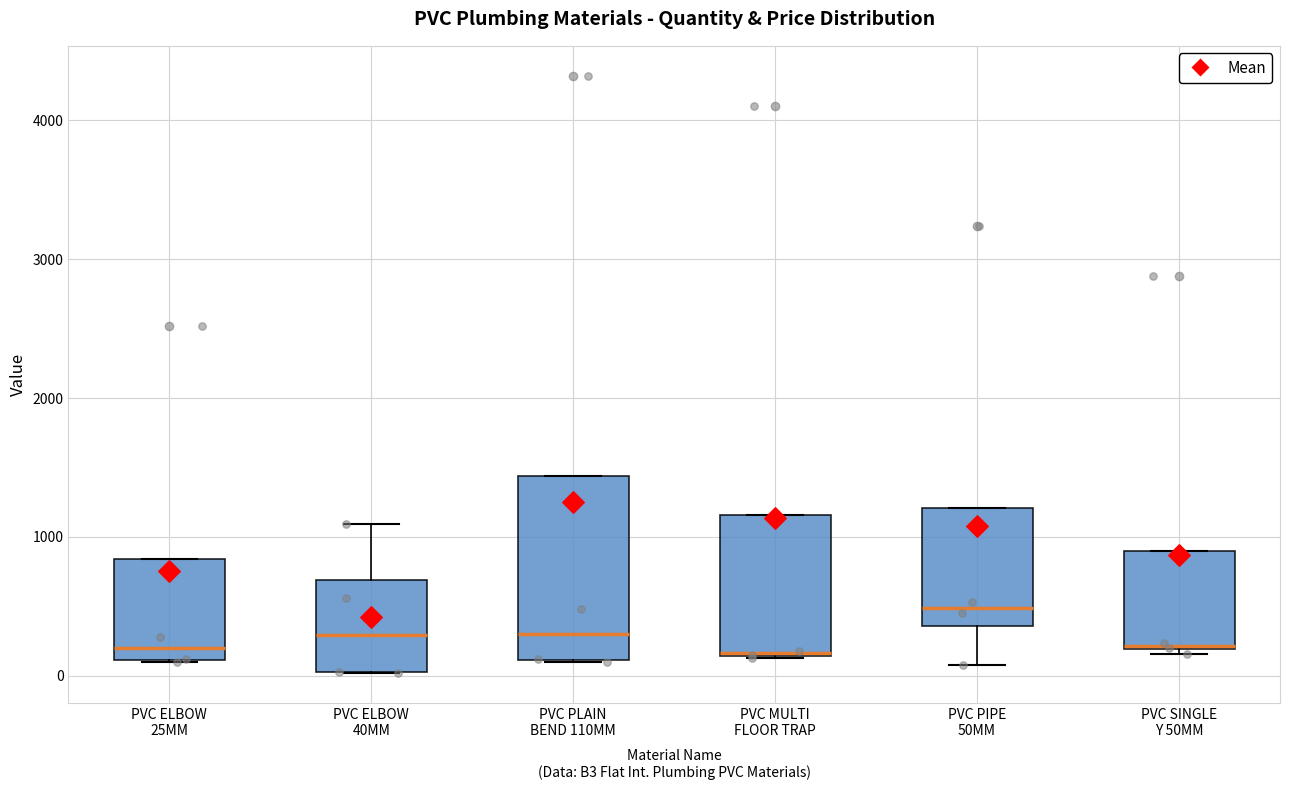

Reading left to right, transcribe this box plot: for each box, give where its median line is, the range the box spans, and where its two whiskers end, as read against the y-axis. The values are not printed on the chart, so give them approximately, as read against the axis.

PVC ELBOW 25MM: median 200, box 100 to 800, whiskers 100 to 800
PVC ELBOW 40MM: median 300, box 0 to 700, whiskers 0 to 1100
PVC PLAIN BEND 110MM: median 300, box 100 to 1400, whiskers 100 to 1400
PVC MULTI FLOOR TRAP: median 200, box 100 to 1200, whiskers 100 to 1200
PVC PIPE 50MM: median 500, box 400 to 1200, whiskers 100 to 1200
PVC SINGLE Y 50MM: median 200, box 200 to 900, whiskers 200 to 900